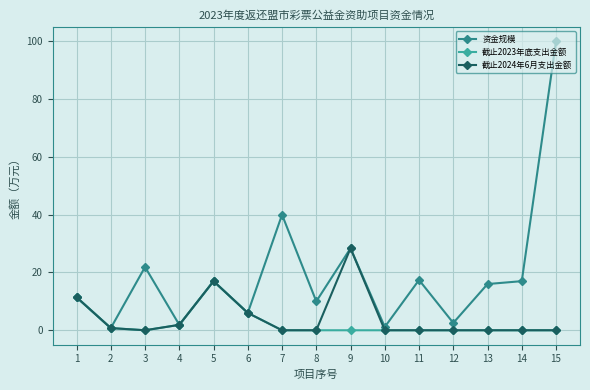

Is this an area chart (filled region under the line)?

No